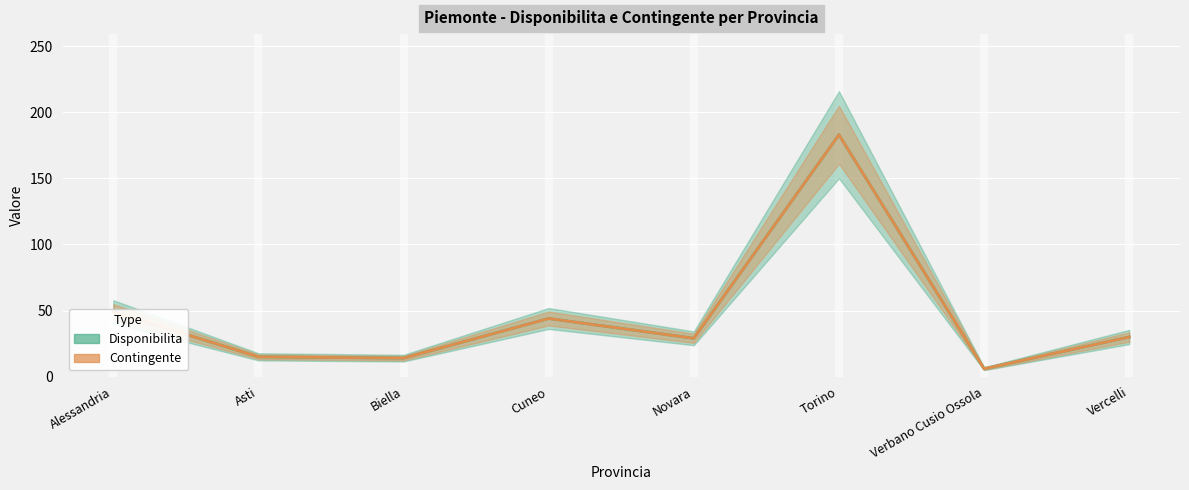

True or false: Contingente has a value of 40 at Novara.

False